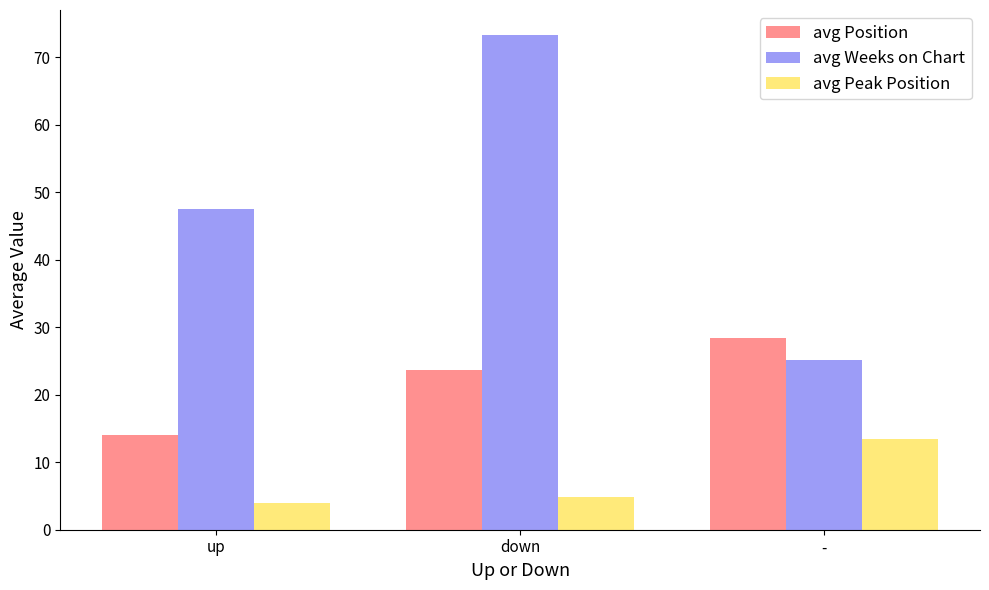

What position from the right is down?

2